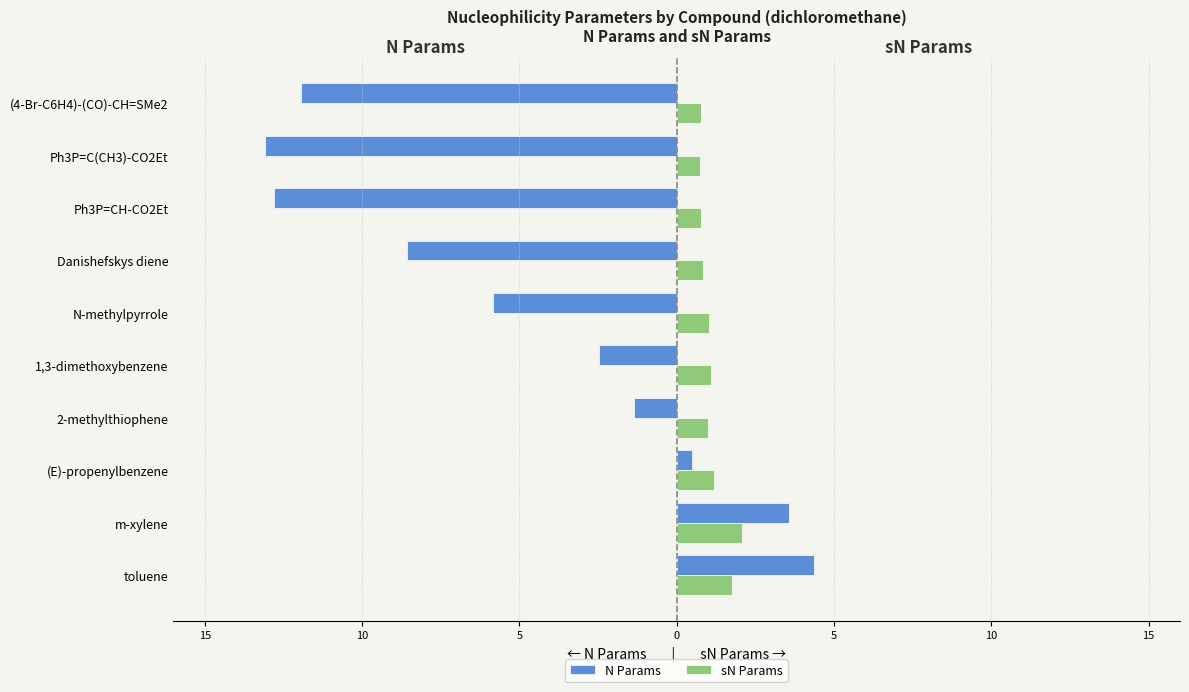

What is the value of the N Params bar at the 4th from the left?

-1.4